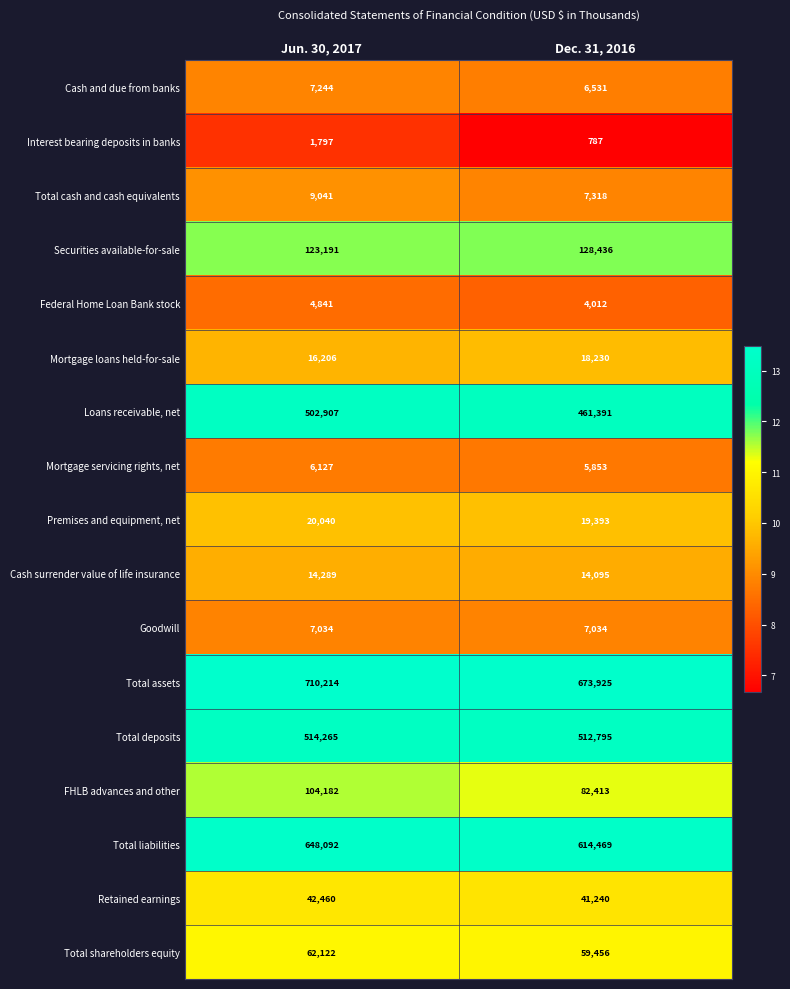

What is the total value across all series at Jun. 30, 2017?

2794052